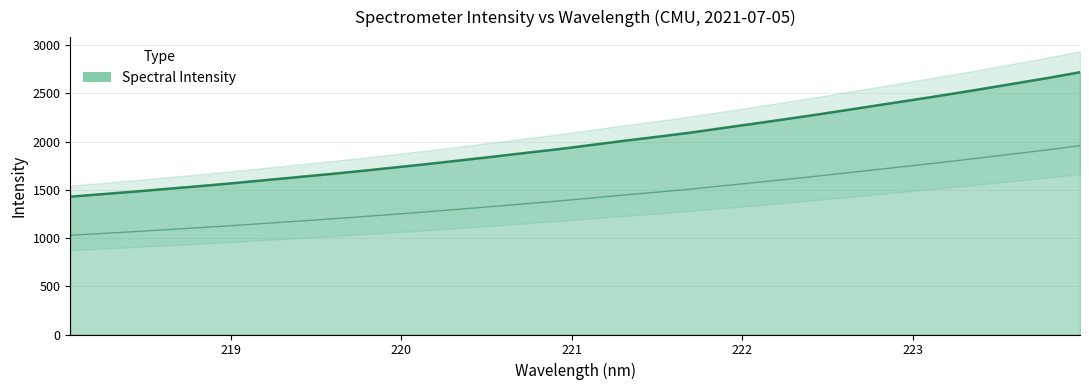

Rank the categories by value from lowest to highest.

218.0596, 218.2508, 218.442, 218.6332, 218.8244, 219.0156, 219.2067, 219.3979, 219.589, 219.7801, 219.9712, 220.1623, 220.3533, 220.5444, 220.7354, 220.9264, 221.1174, 221.3083, 221.4993, 221.6902, 221.8812, 222.0721, 222.263, 222.4538, 222.6447, 222.8355, 223.0264, 223.2172, 223.408, 223.5987, 223.7895, 223.9802